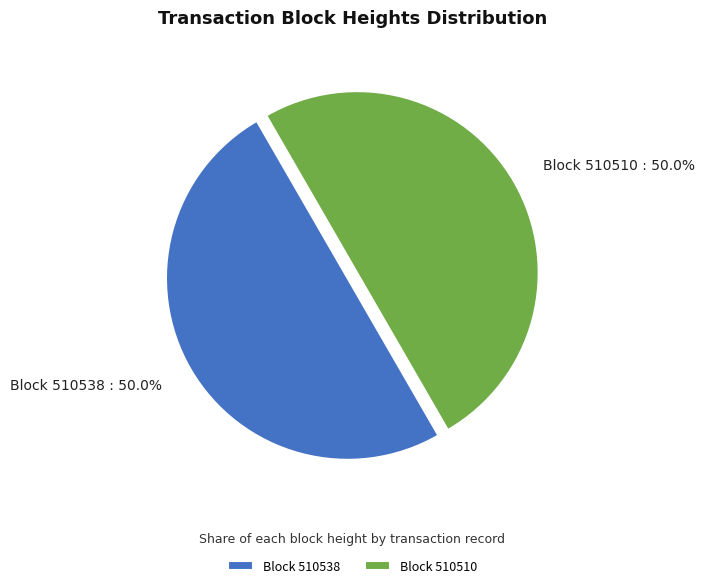

What is the ratio of the value at Block 510510 to the value at Block 510538?

1.0